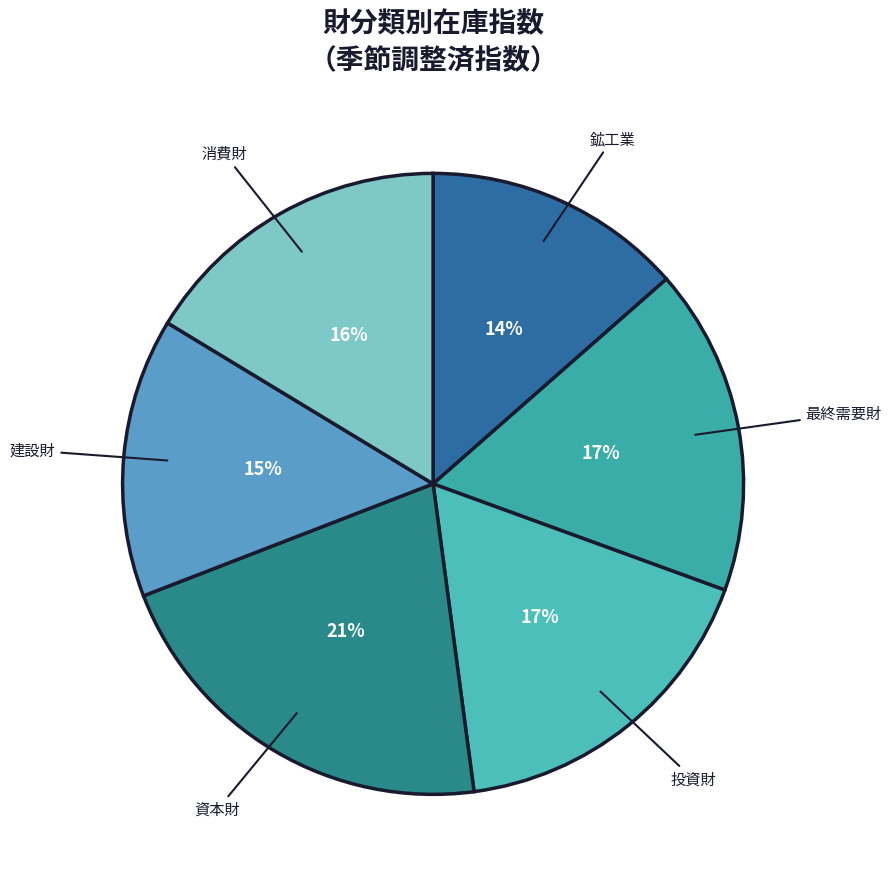

How many slices are in this pie chart?

6